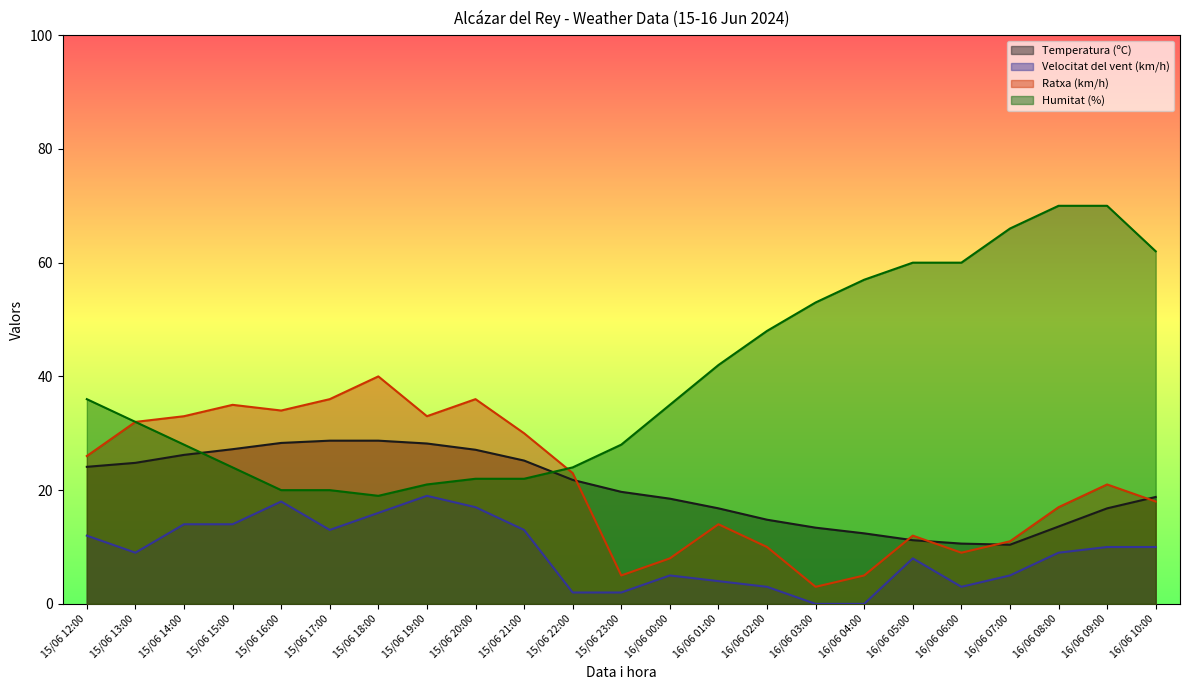

Between 16/06 02:00 and 16/06 07:00, which is larger?

16/06 02:00